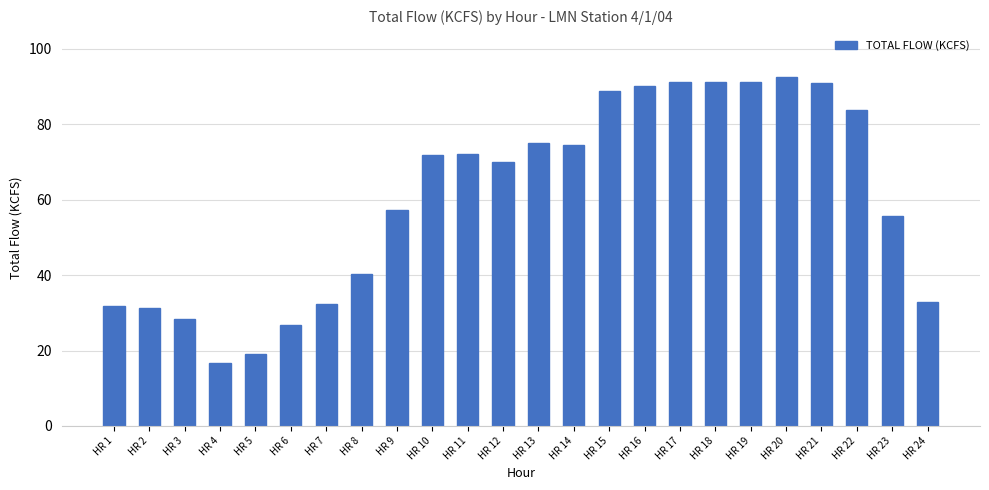

At which category does the chart reach its peak across all series?

HR 20